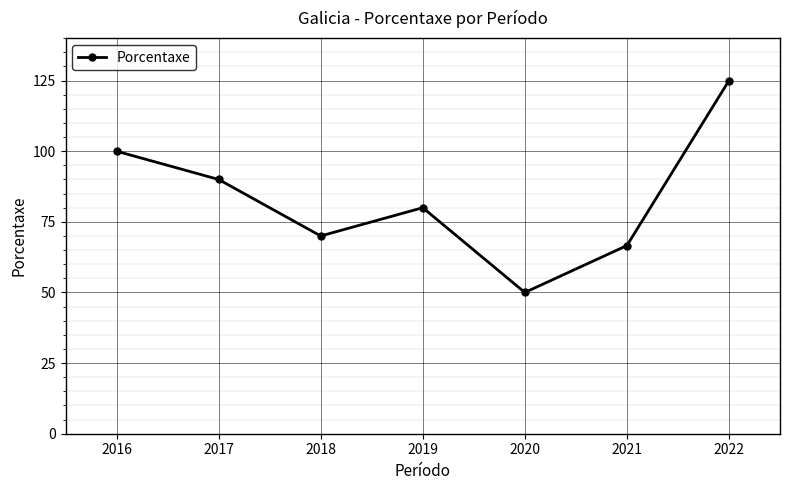

Which category has the lowest value across all series?

2020